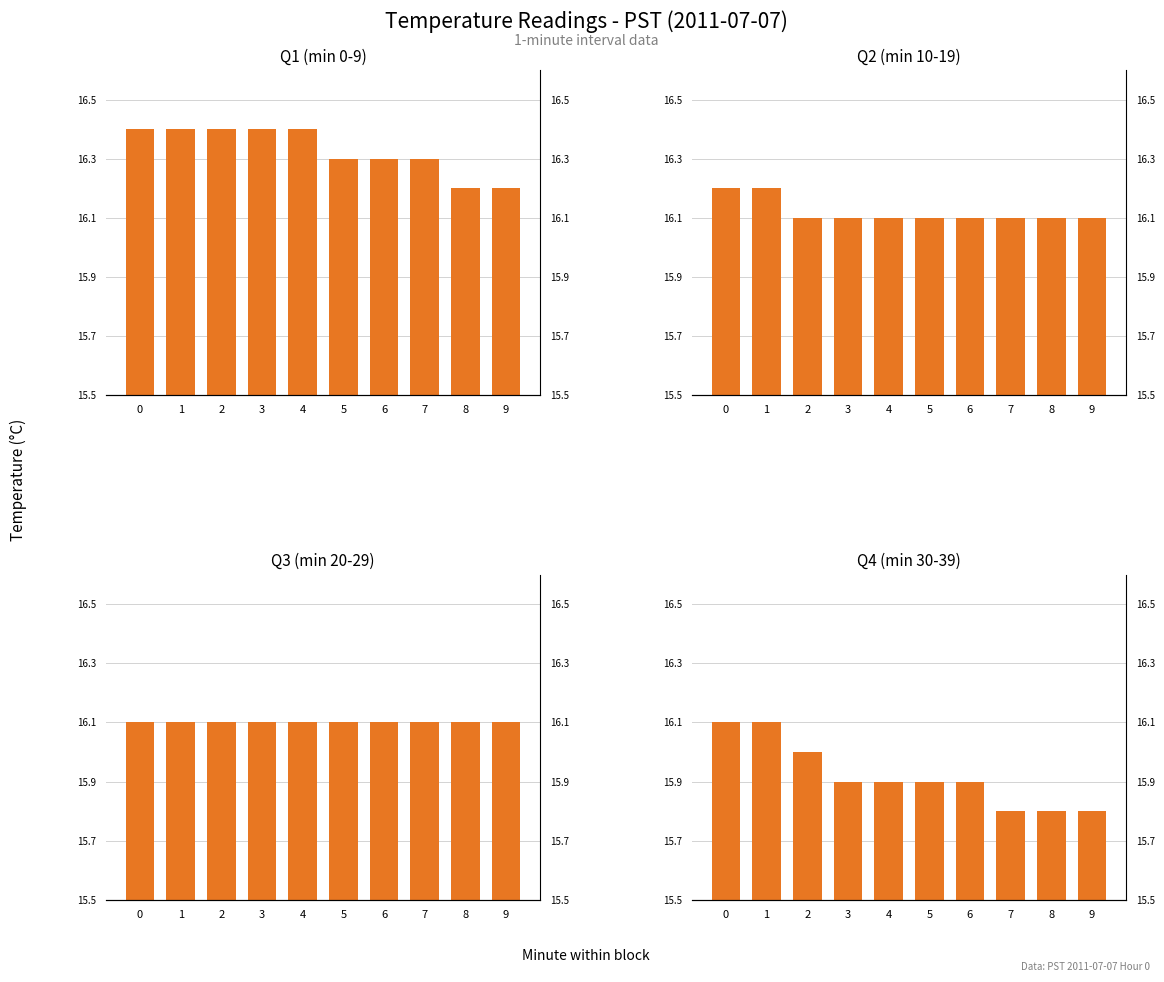

What is the difference between the highest and lowest values at 4?

0.5